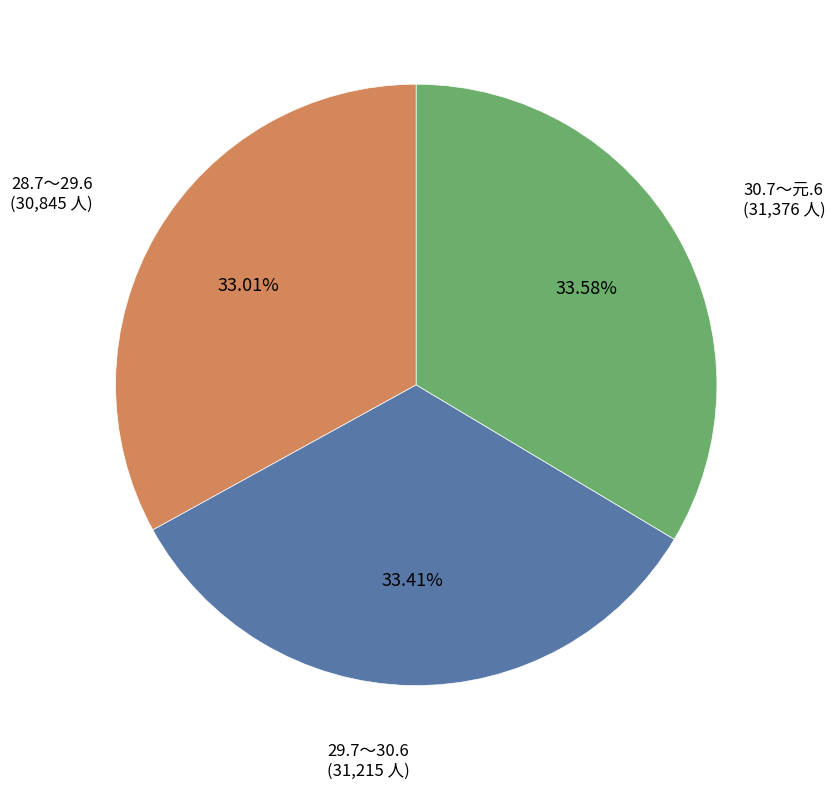

Is there a majority slice in this chart?

No